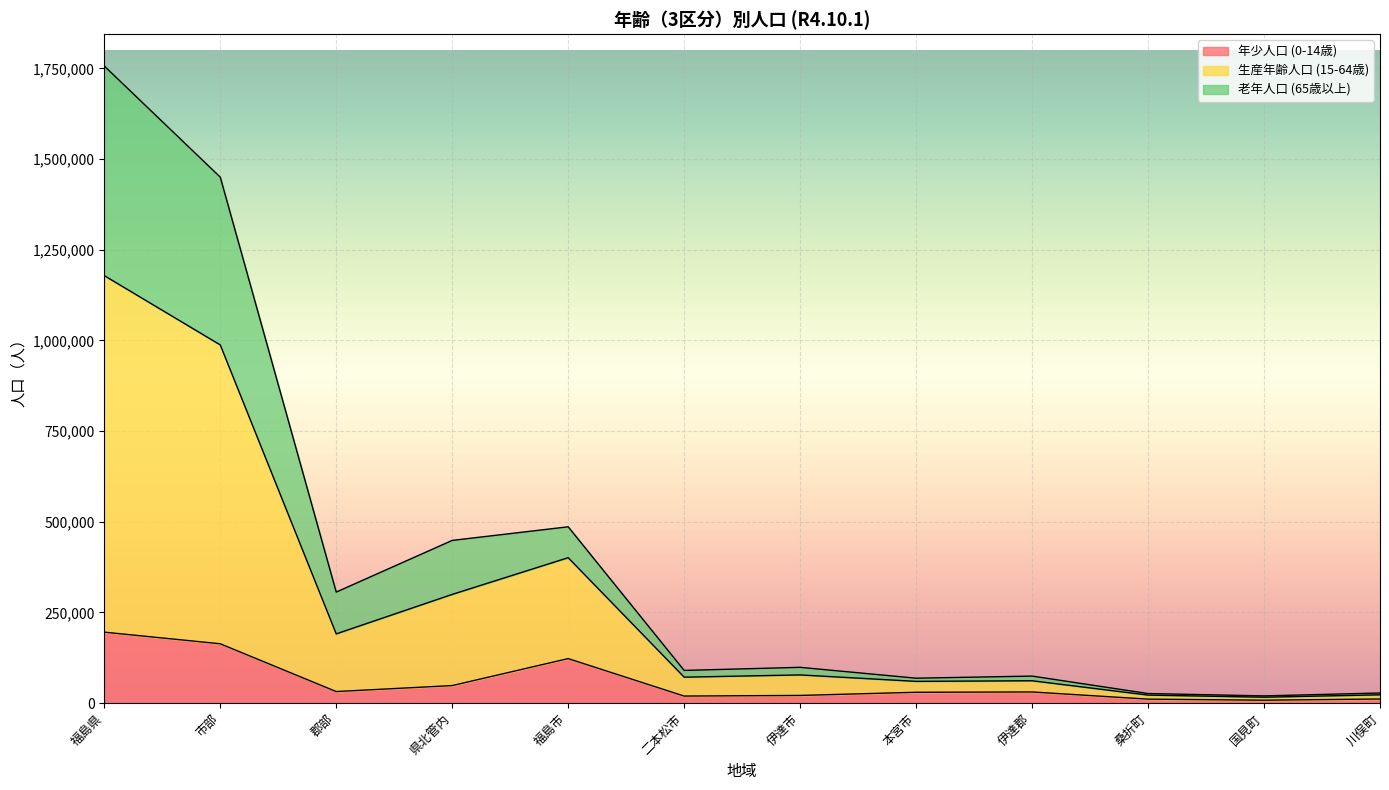

Which series has the largest range (max minus min)?

生産年齢人口 (15-64歳)